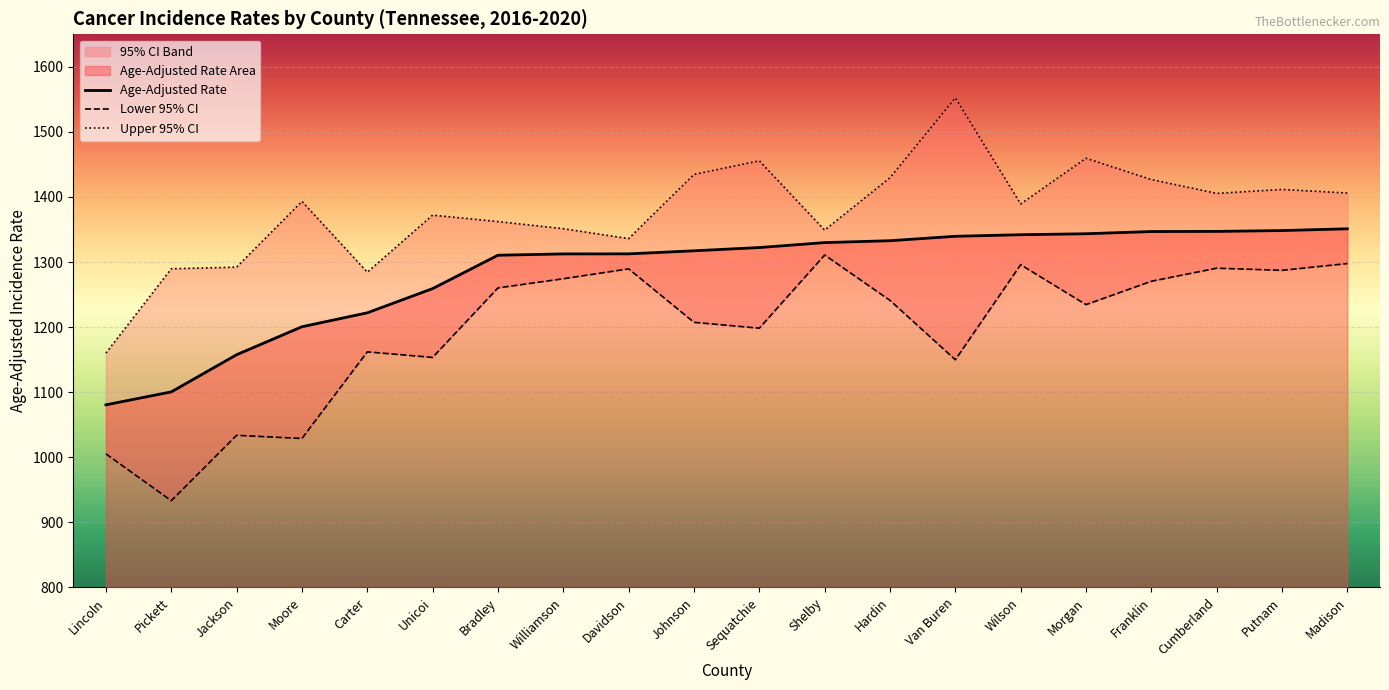

True or false: Age-Adjusted Rate has a value of 1348.4 at Putnam.

True